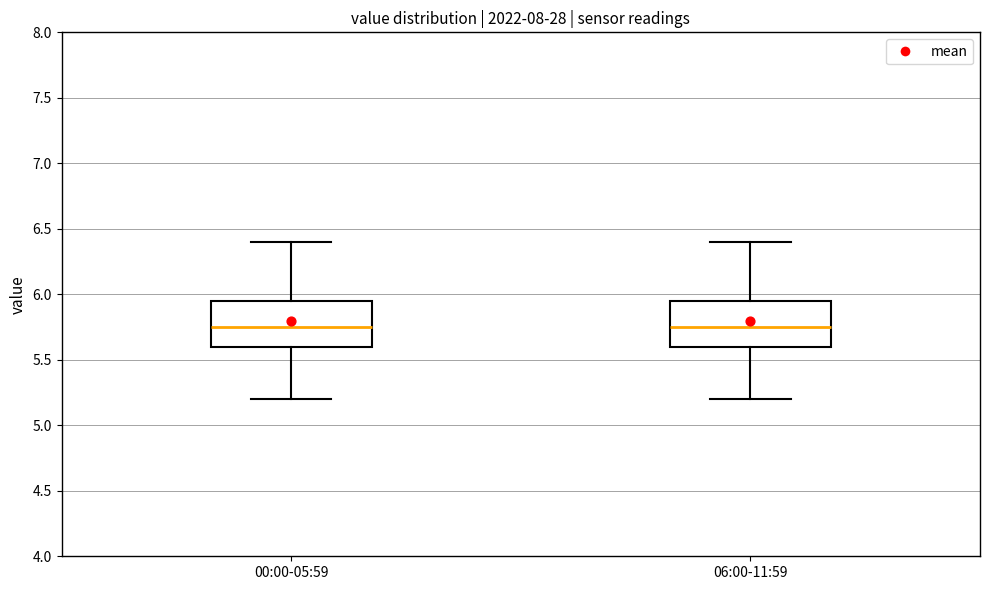

Where does the median line of the box for 00:00-05:59 sit on the y-axis? The values are not printed on the chart, so give them approximately, as read against the axis.

5.75